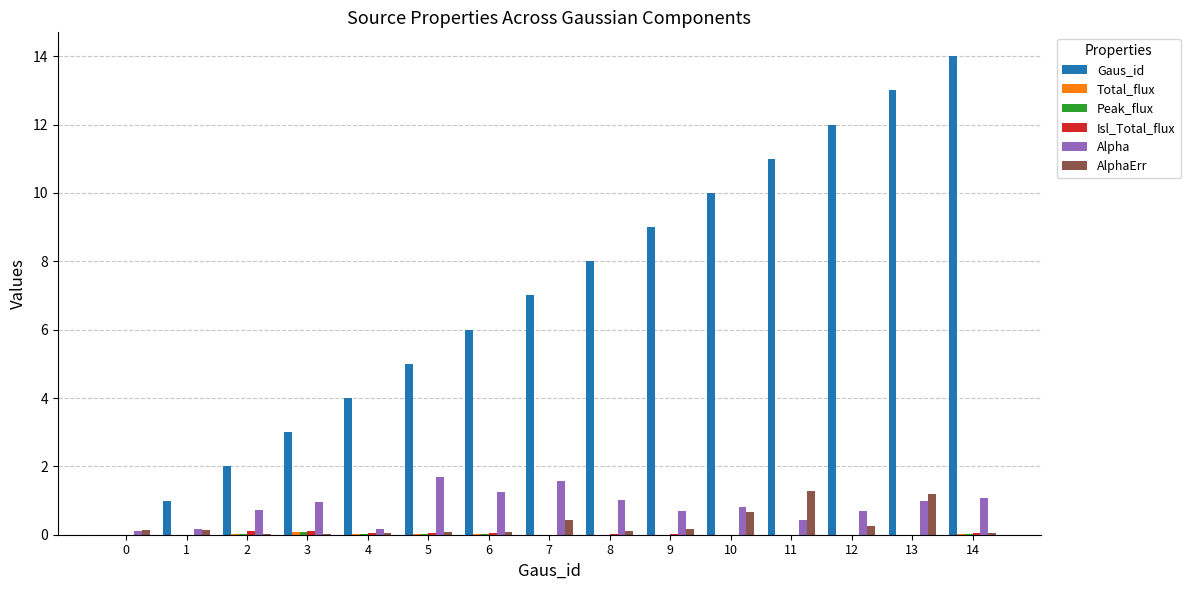

Are the bars horizontal?

No